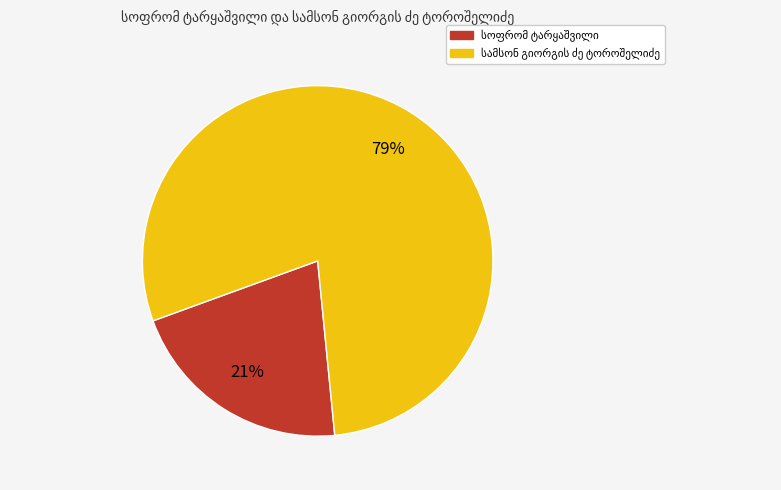

To the nearest percent, what is the average slice percentage?

50%